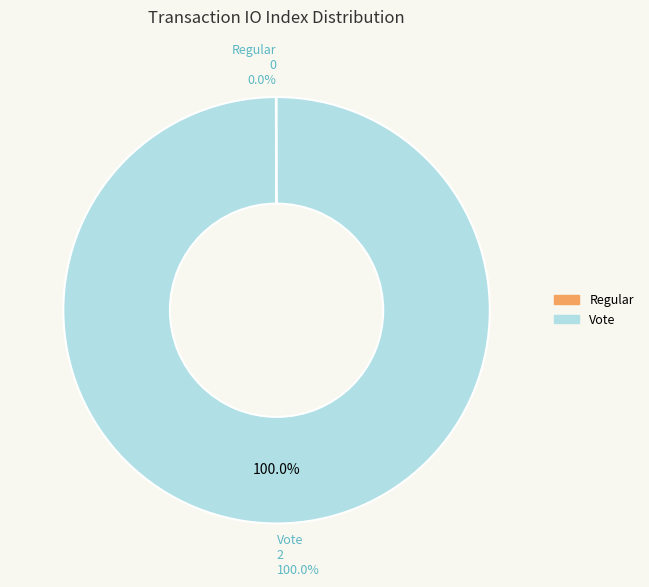

The Vote slice represents 100% of the pie. True or false?

True